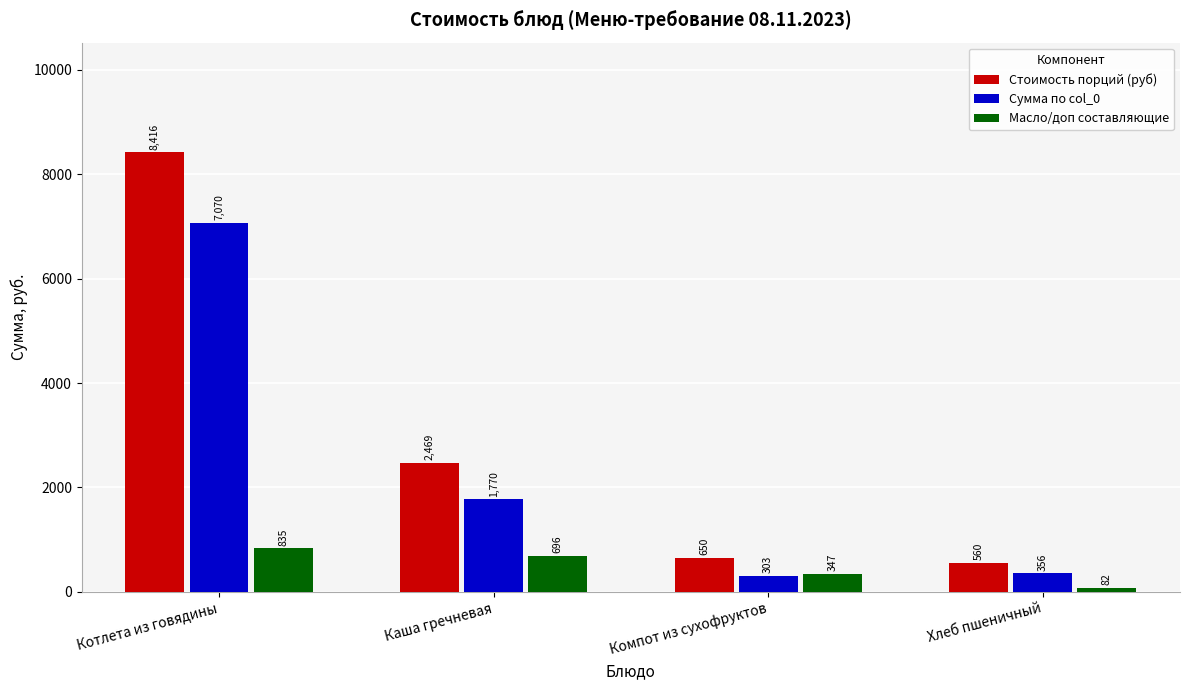

What is the spread (max minus min) of values at Хлеб пшеничный?

478.7